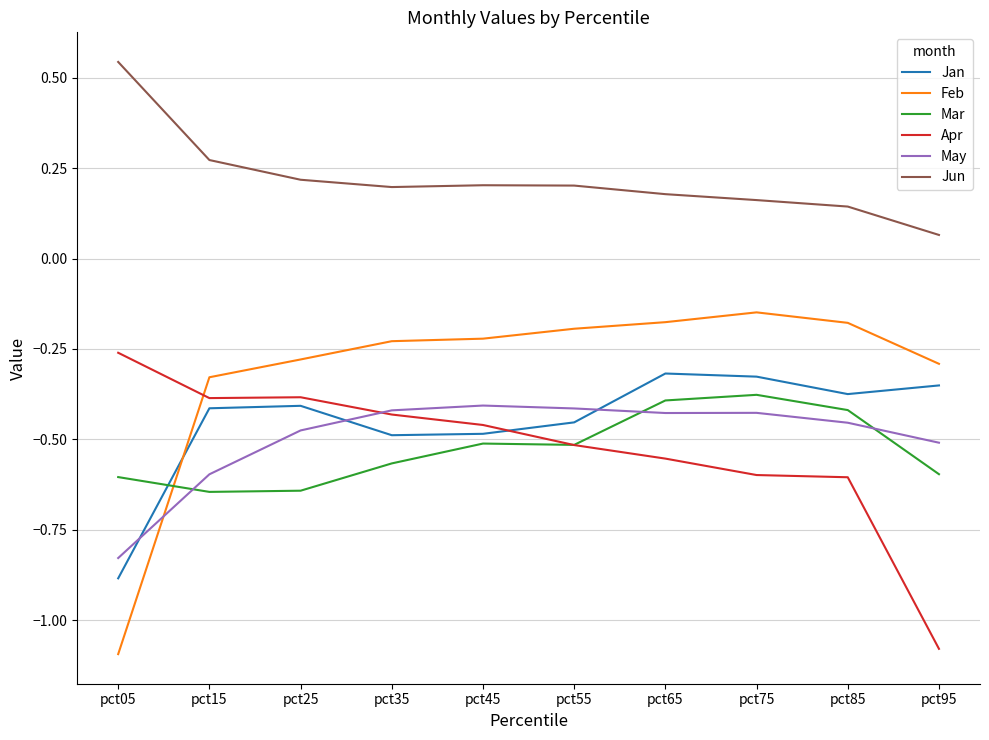

The Jun series shows 0.0 at pct25. True or false?

False